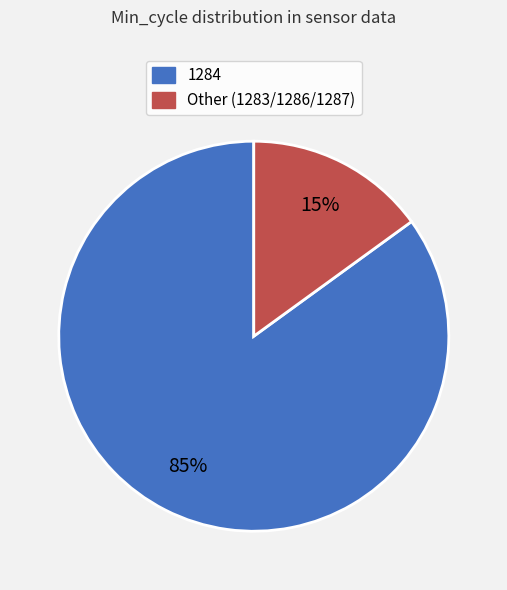

Is there any slice that represents more than half of the pie?

Yes